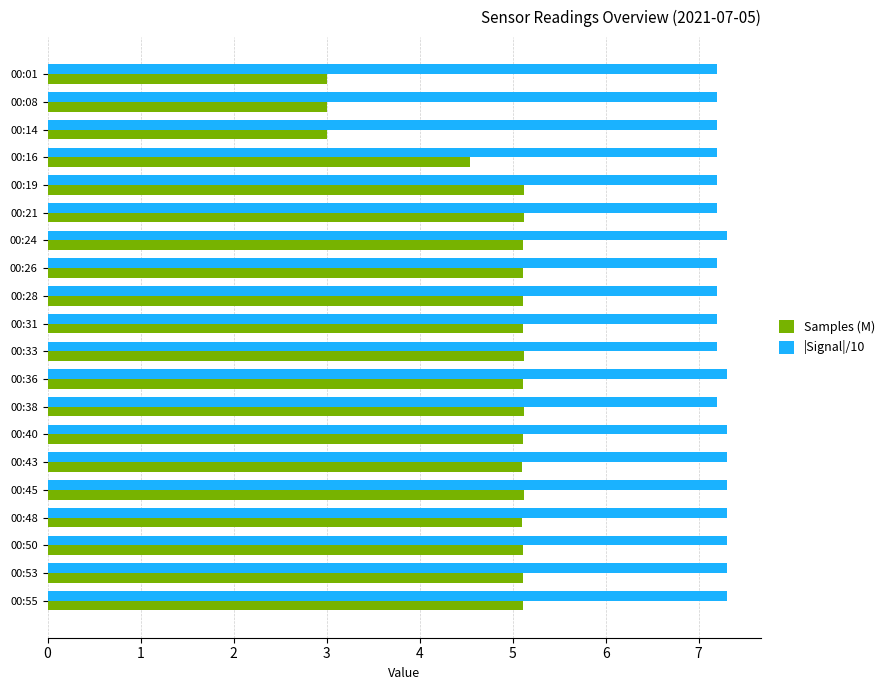

Which series has the widest spread of values?

Samples (M)